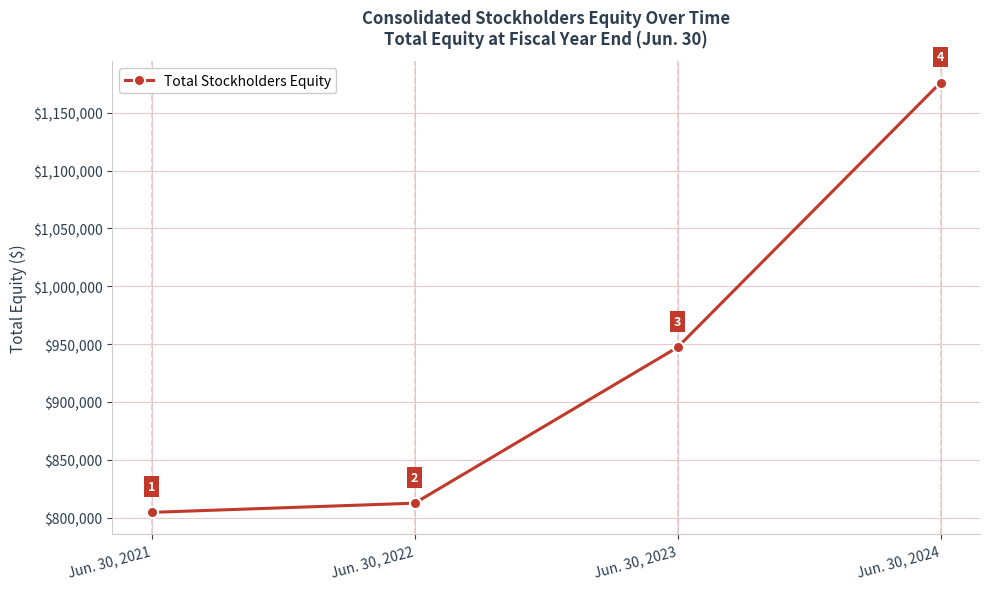

What is the value of the 1st point from the left?

804648